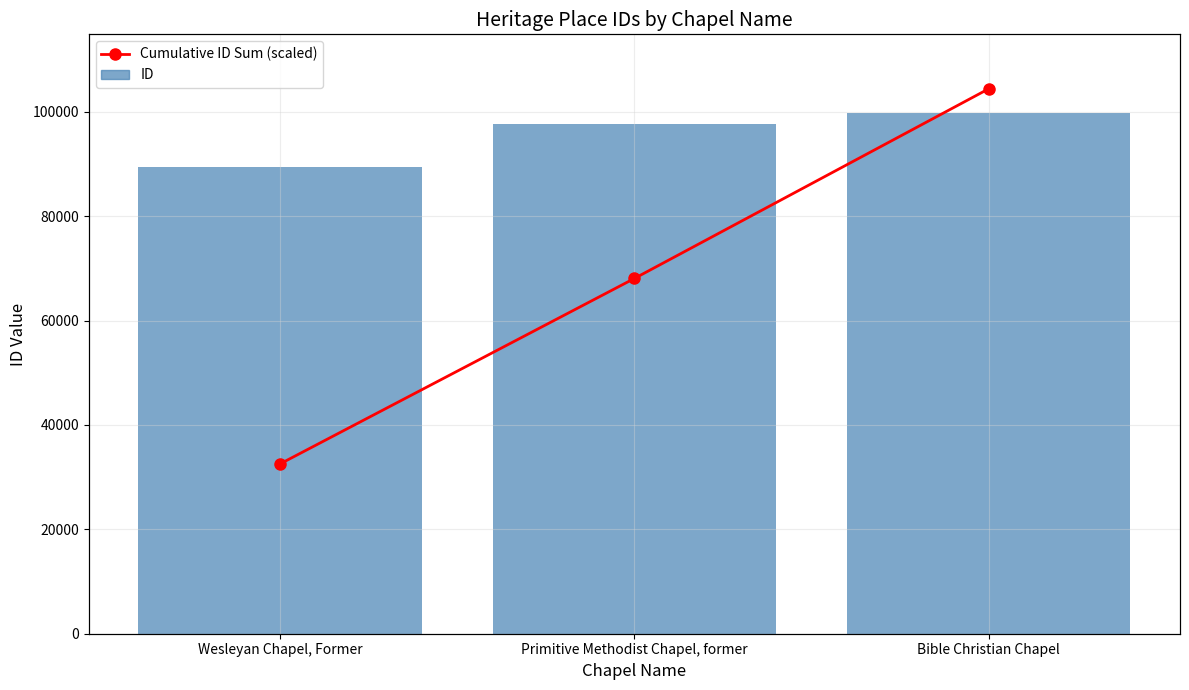

What is the label of the 1st bar from the left?

Wesleyan Chapel, Former